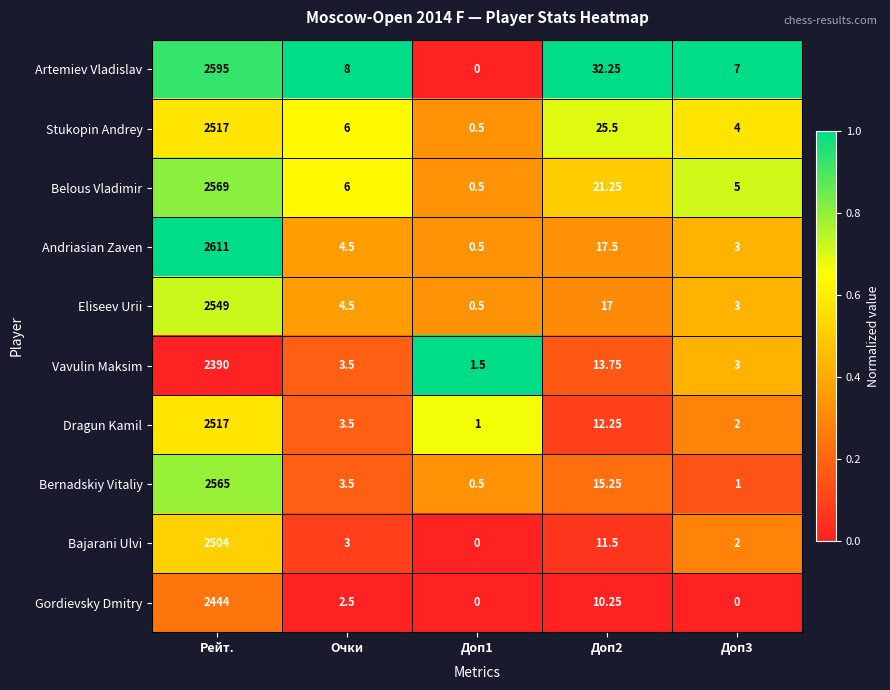

Which label corresponds to the largest value in the chart?

Рейт.